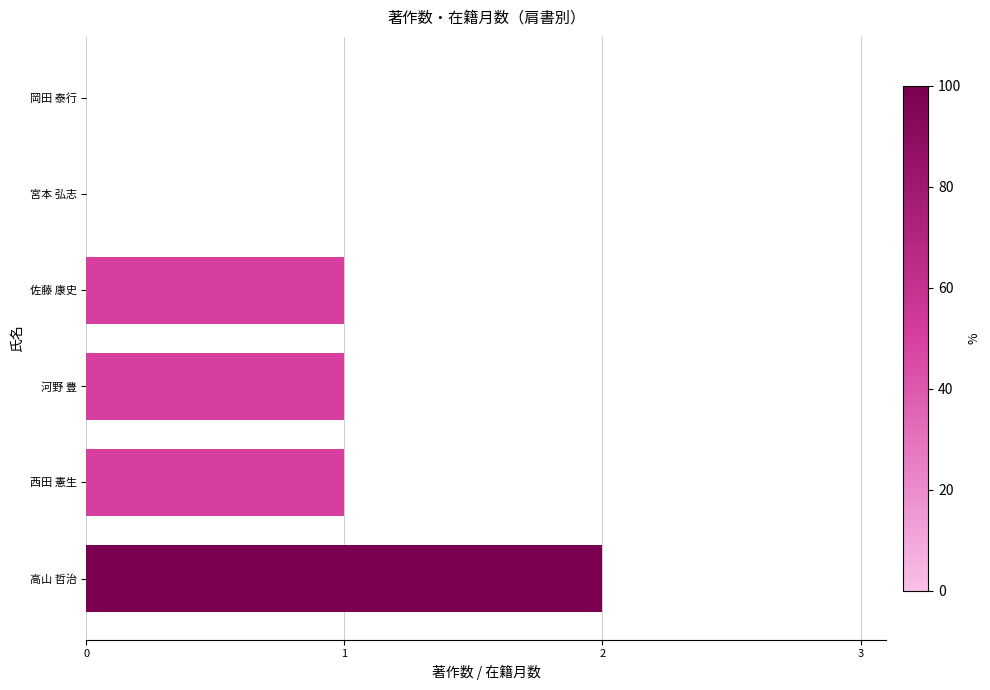

The value at 宮本 弘志 is -1. True or false?

False